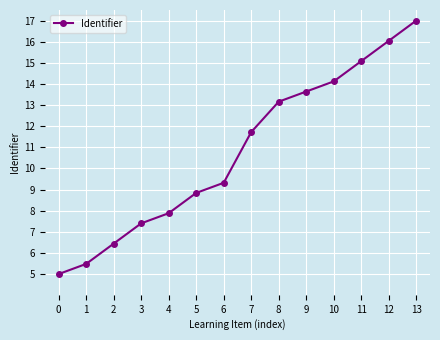

What is the difference between the values at 11 and 7?

3.4